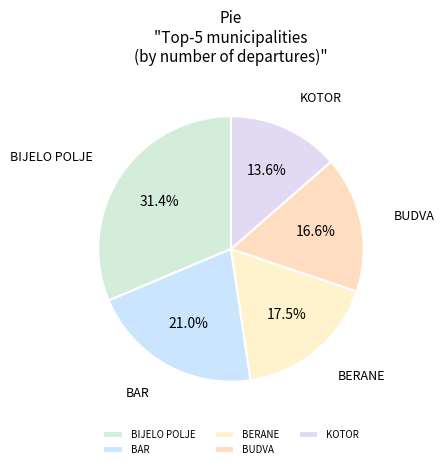

True or false: BAR accounts for 21% of the total.

True